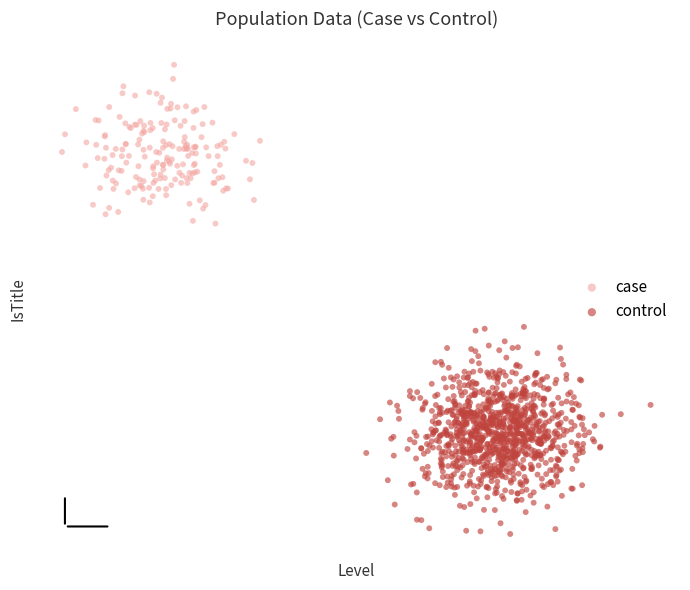

What are all the series names shown in the legend?

case, control